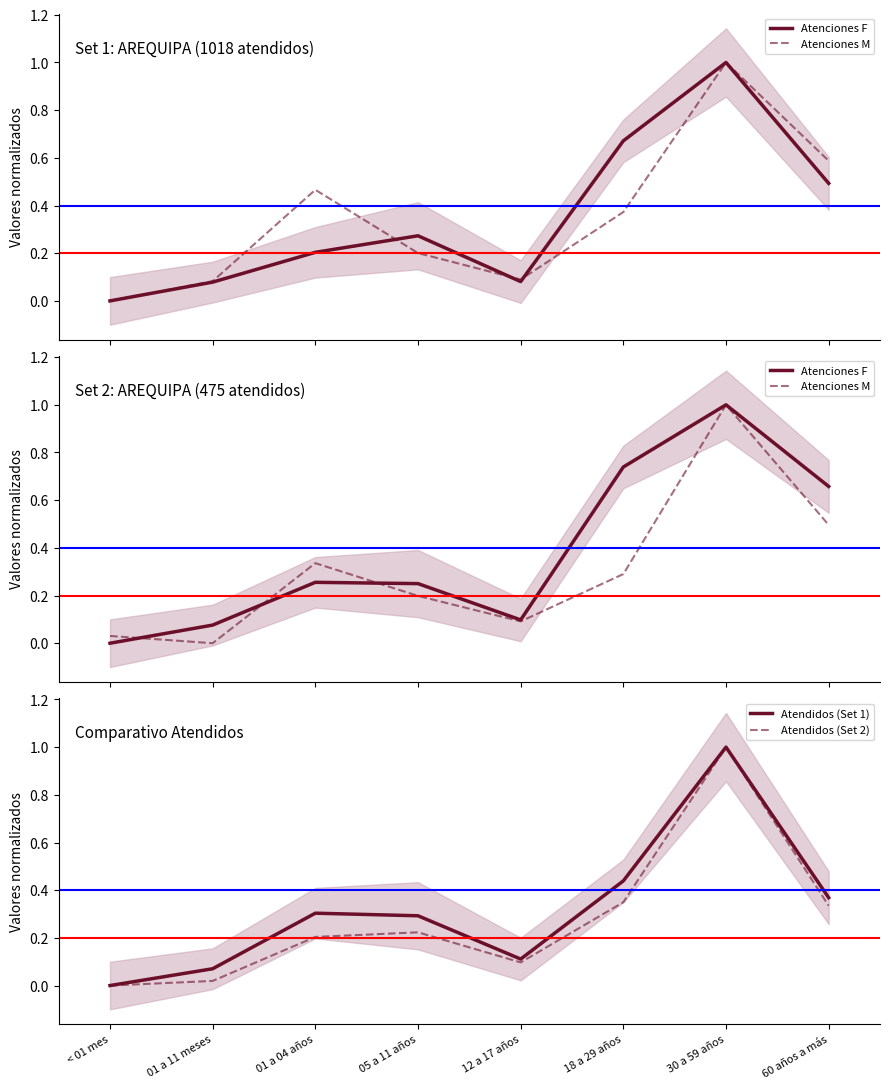

What is the label of the 2nd point from the left?

01 a 11 meses